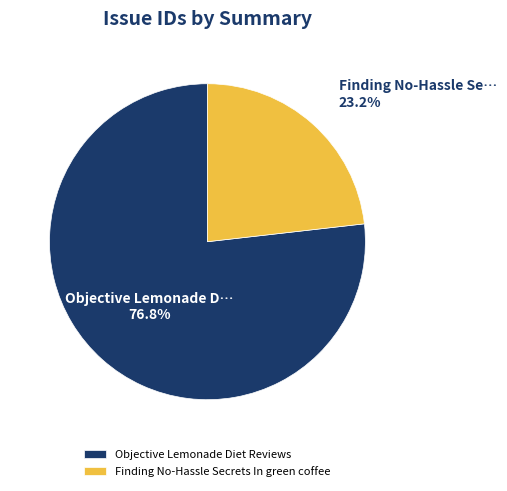

Which category has the smallest portion of the pie?

Finding No-Hassle Secrets In green coffee